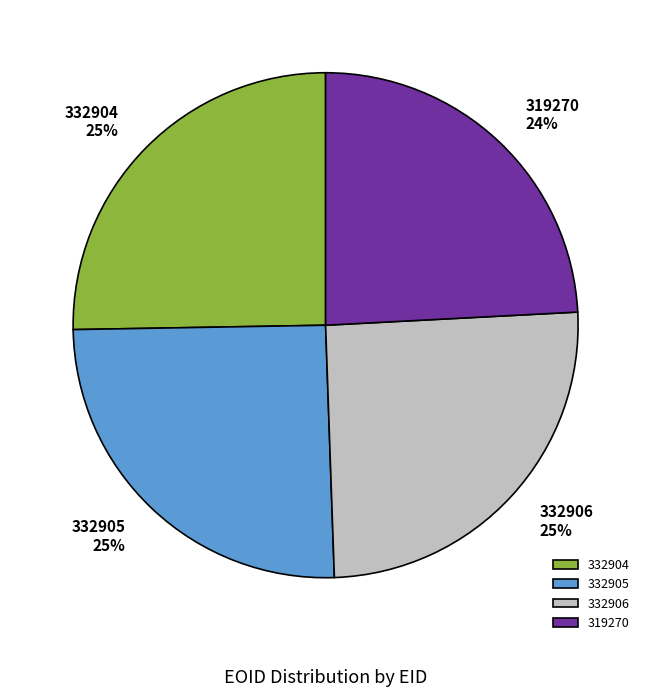

What is the ratio of the value at 332904 to the value at 332906?

1.0